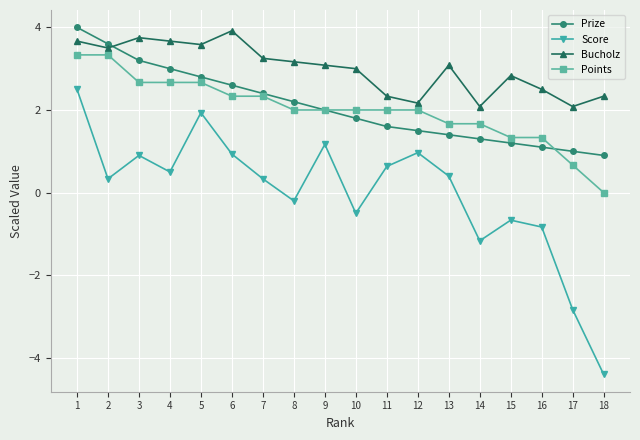

What is the difference between the highest and lowest values at 2?

3.3